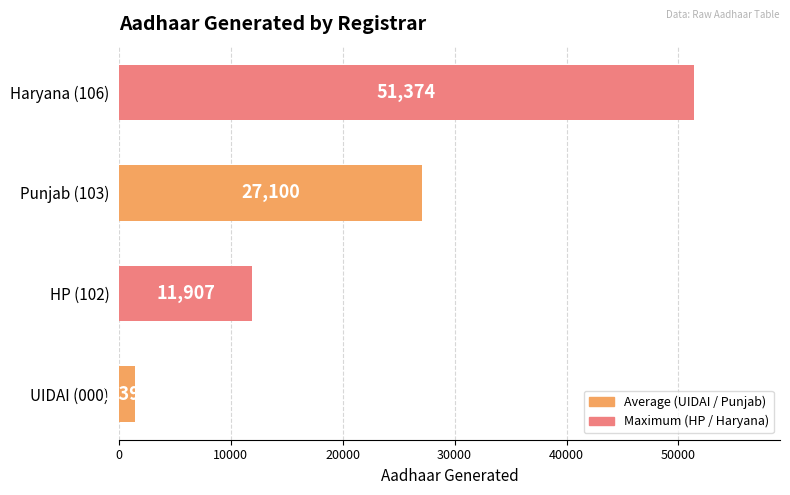

List the labels in order of value, largest first.

Haryana (106), Punjab (103), HP (102), UIDAI (000)